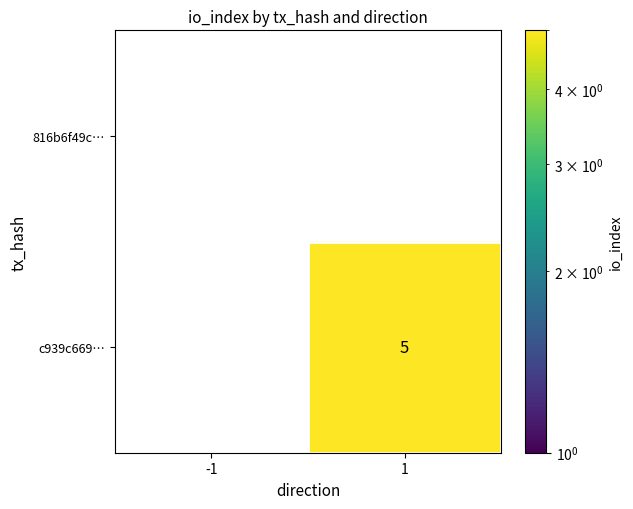

What is the sum of all c939c669… values?

5